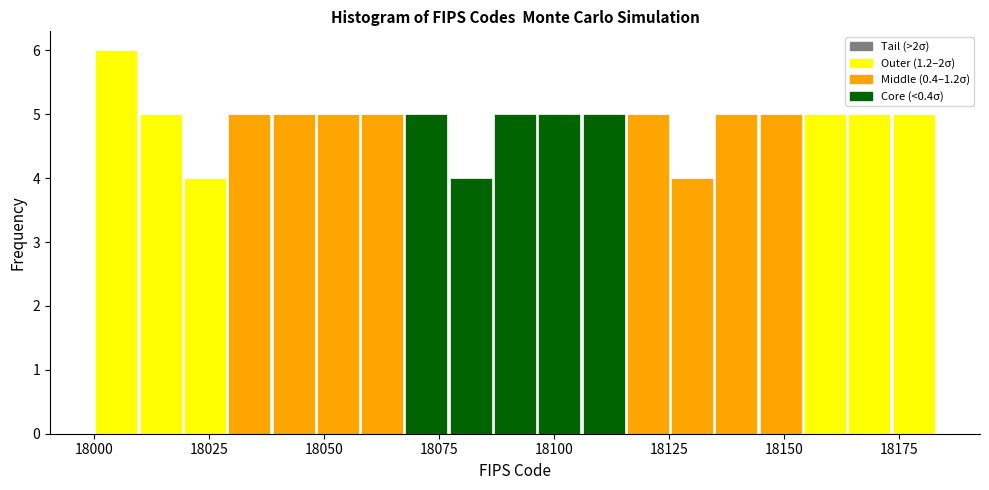

Read against the x-axis, roughly where is the centre of the tallest bar?

18005